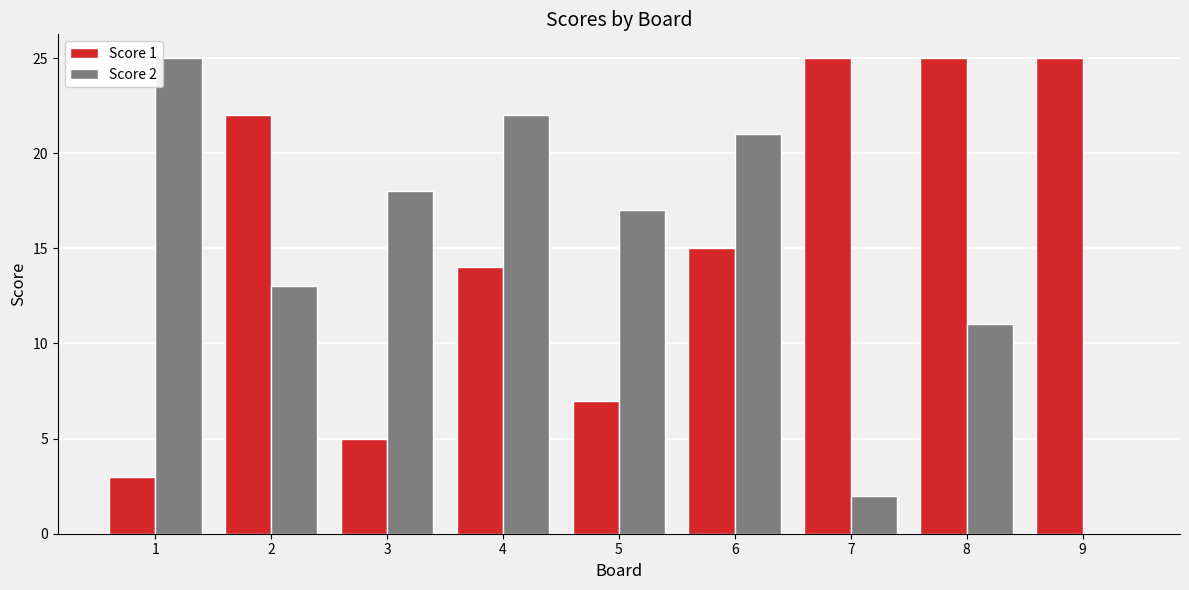

What is the sum of all Score 2 values?

129